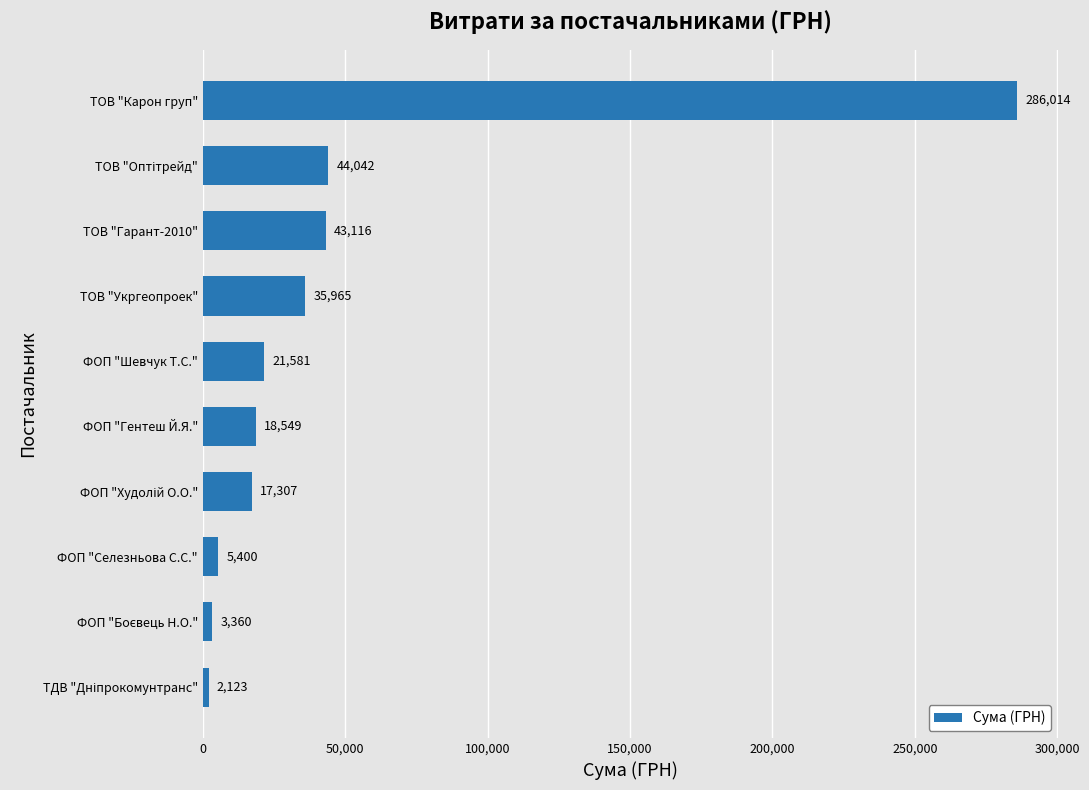

What value does the data have at ТОВ "Карон груп"?

286013.9